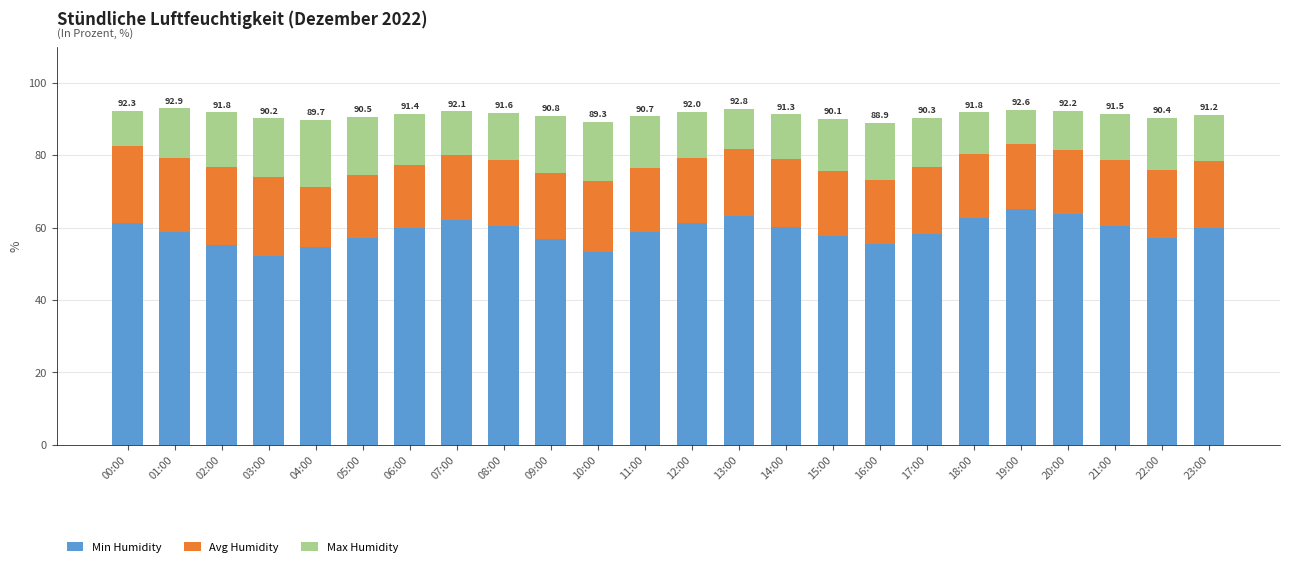

What is the difference between the Min Humidity values at 23:00 and 22:00?

2.6